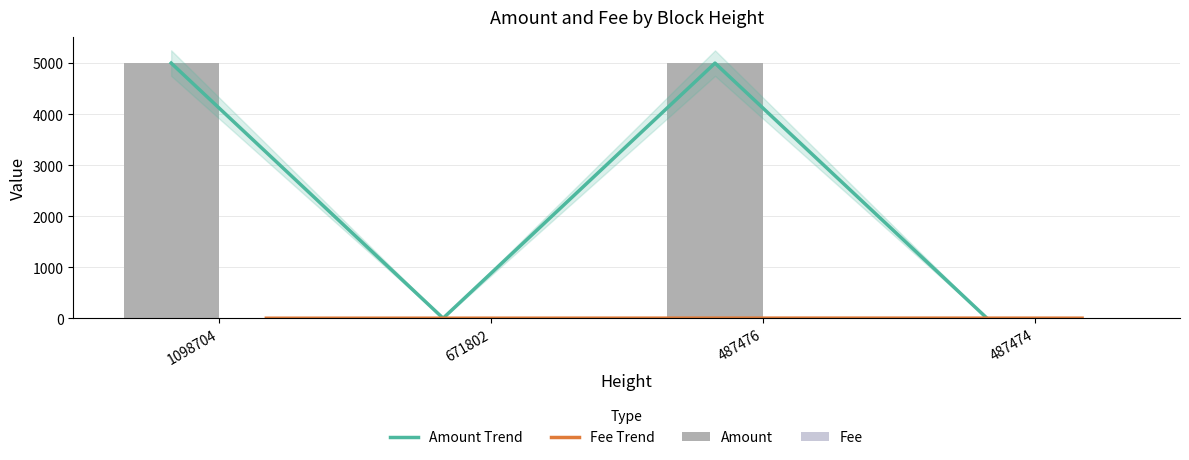

Reading right to left, transcribe all the data shown in this chart.

Amount Trend: 487474=1.0	487476=4998.0	671802=0.0	1098704=4999.0
Fee Trend: 487474=1.0	487476=2.0	671802=0.7	1098704=0.0
Amount: 487474=1.0	487476=4998.0	671802=0.0	1098704=4999.0
Fee: 487474=1.0	487476=2.0	671802=0.7	1098704=0.0